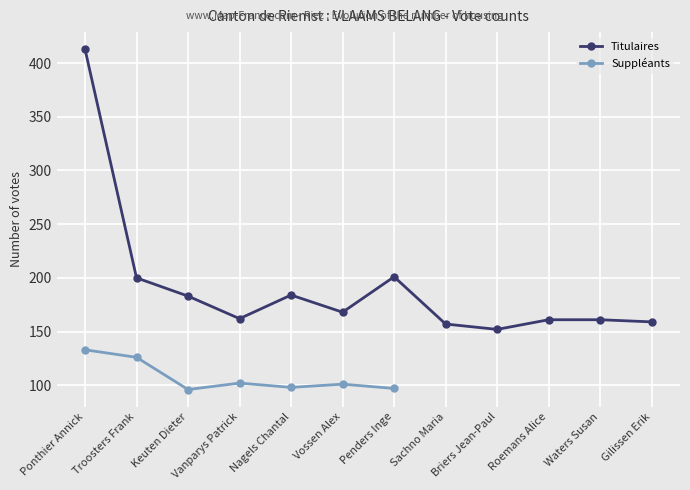

What is the label of the 7th point from the right?

Vossen Alex